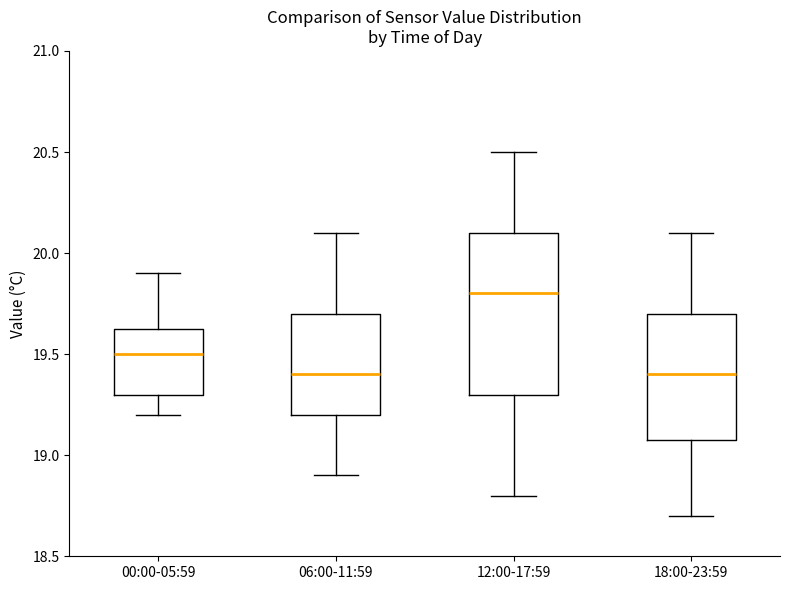

Which box is the tallest, from its lower edge to its upper edge?

12:00-17:59